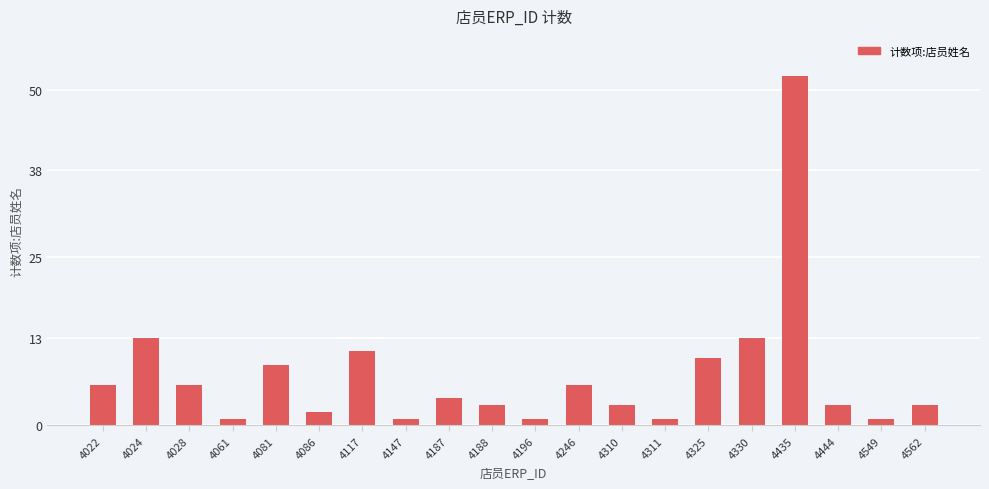

Where does the data first go above 4?

4022